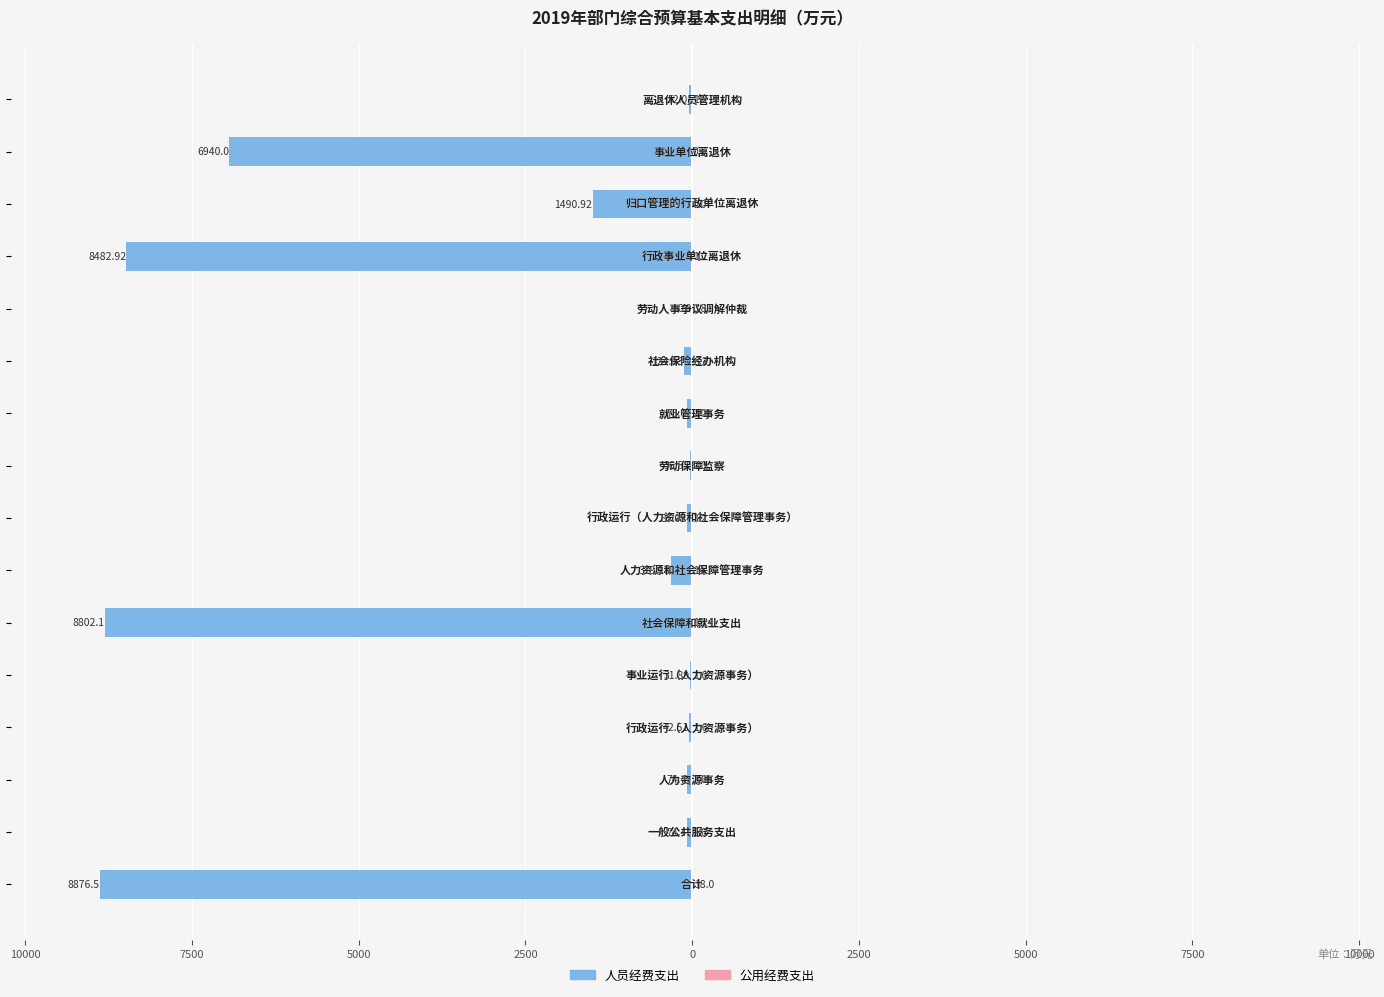

What is the value of the 公用经费支出 bar at the 7th from the left?

1.0